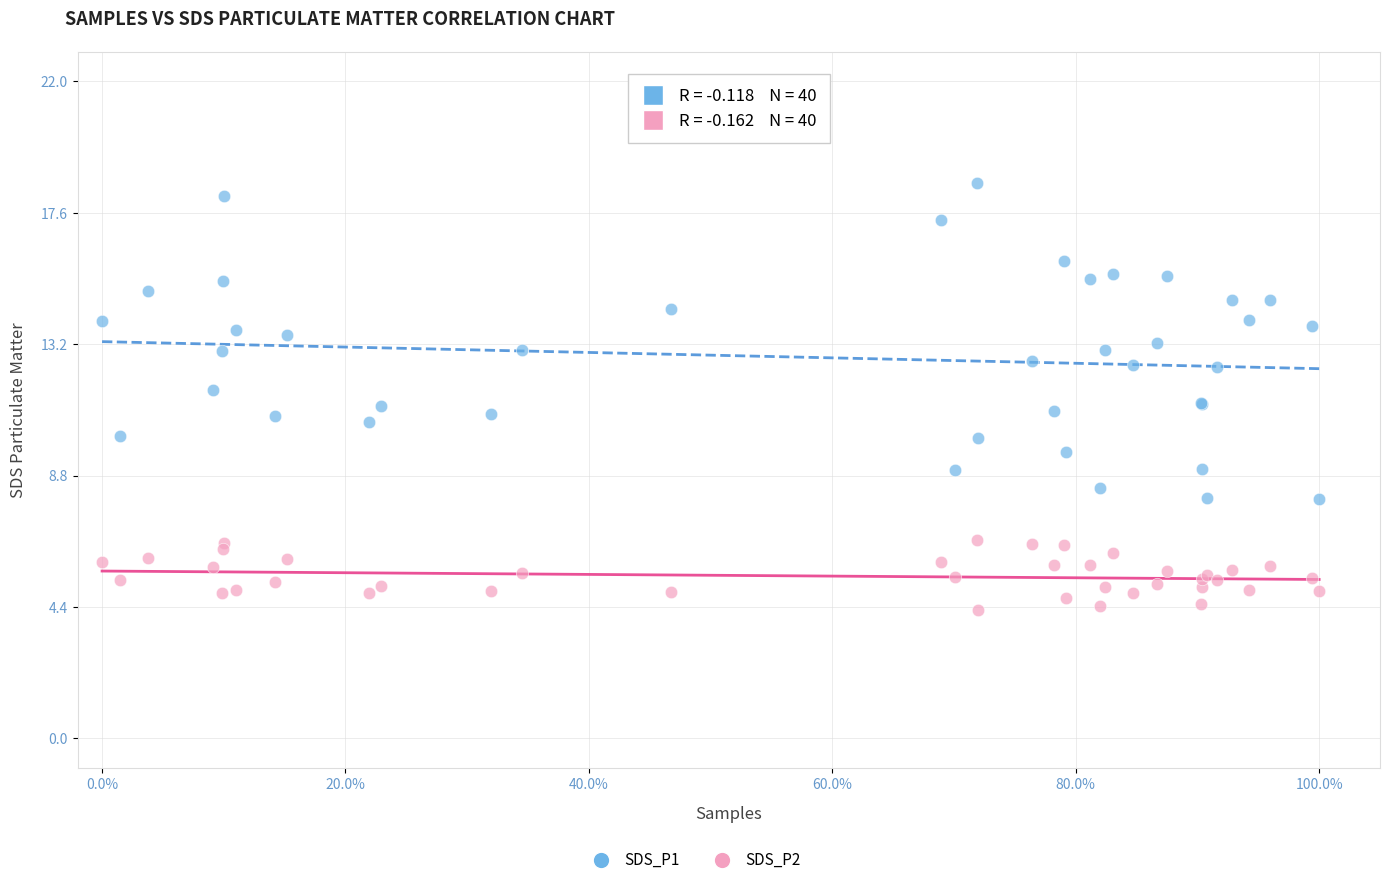

Which series has the widest spread of Y values?

SDS_P1